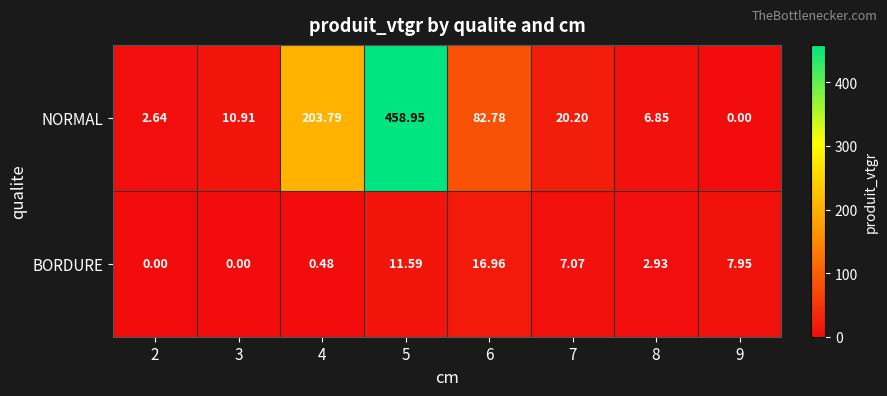

Which series has the widest spread of values?

NORMAL